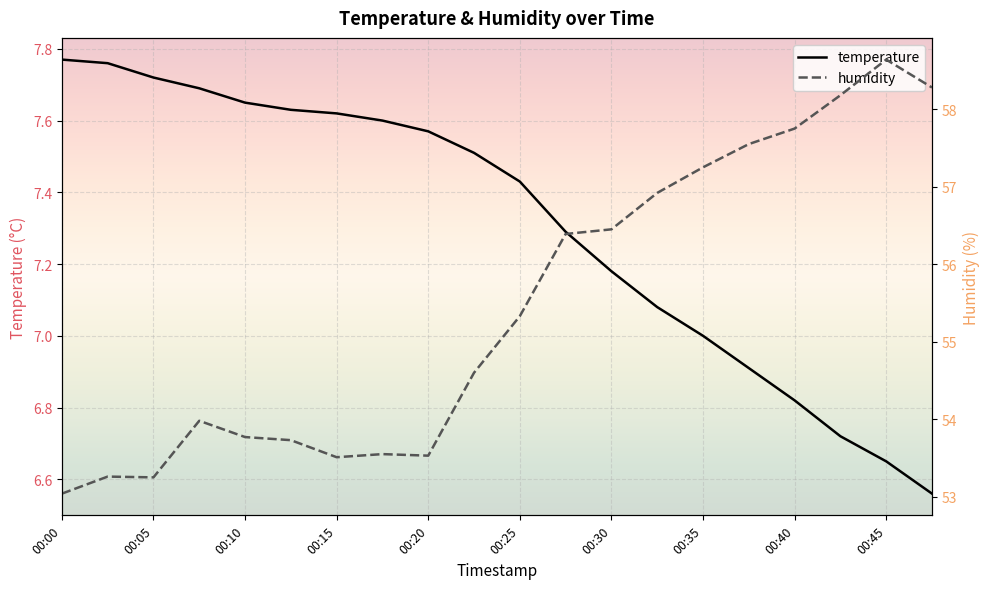

True or false: humidity and temperature cross at least once.

False